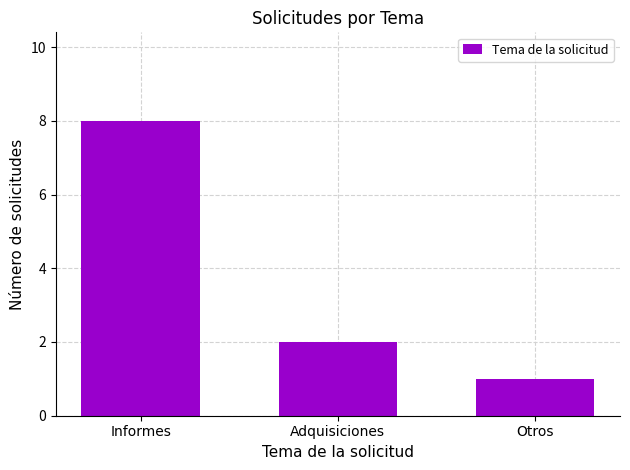

The chart shows a value of 14 at Informes. True or false?

False